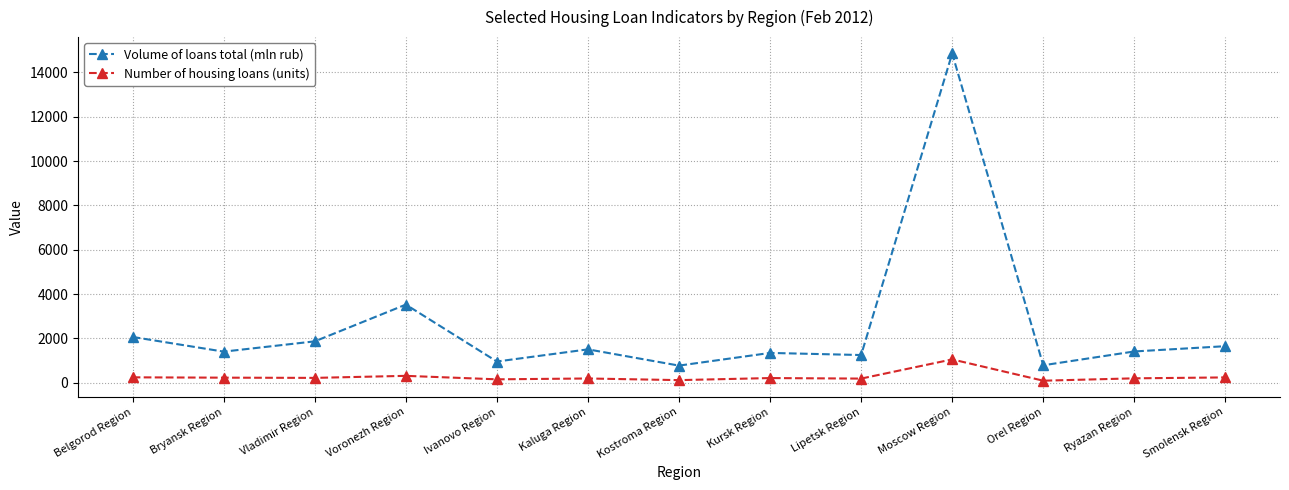

Rank the series at Kaluga Region from lowest to highest value.

Number of housing loans (units), Volume of loans total (mln rub)